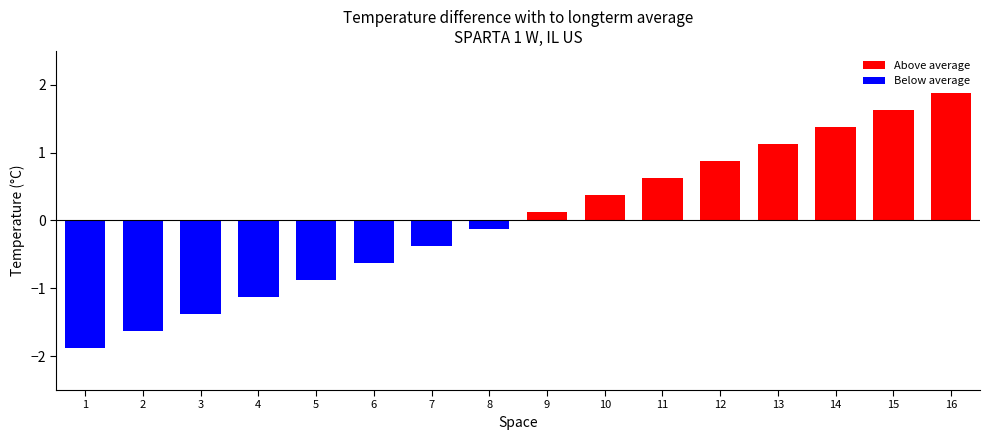

What is the minimum value shown in the chart?

-1.9